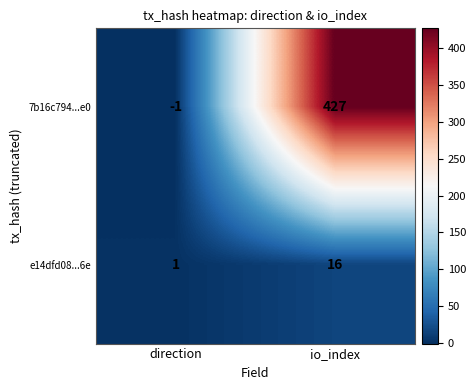

Between direction and io_index, which series saw the biggest shift?

7b16c794...e0